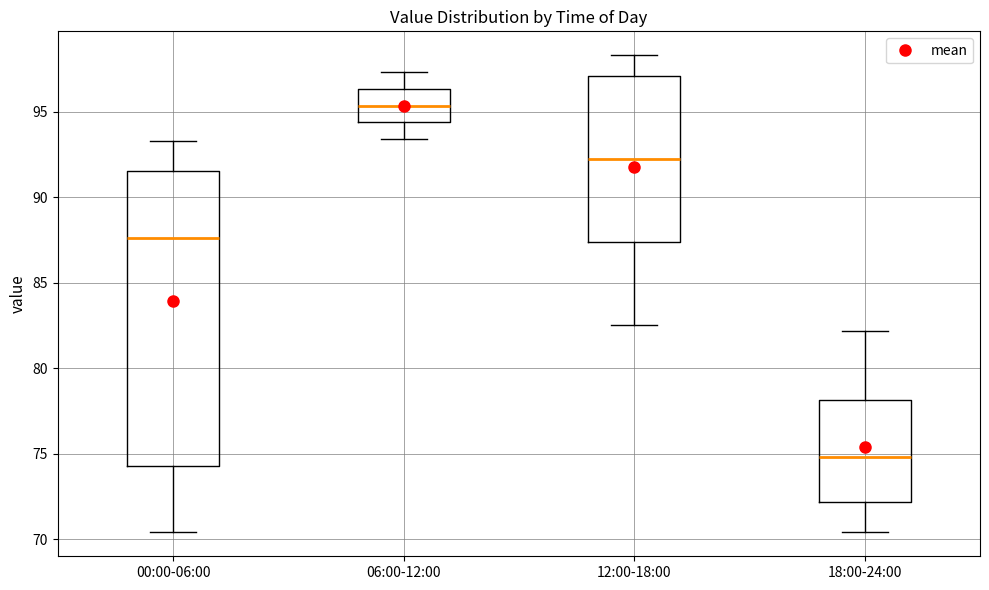

Reading left to right, read every box against the y-axis: the position of its median line, the range the box covers, and the ends of its whiskers. The values are not printed on the chart, so give them approximately, as read against the axis.

00:00-06:00: median 87.5, box 74.5 to 91.5, whiskers 70.5 to 93.5
06:00-12:00: median 95.5, box 94.5 to 96.5, whiskers 93.5 to 97.5
12:00-18:00: median 92.5, box 87.5 to 97.0, whiskers 82.5 to 98.5
18:00-24:00: median 75.0, box 72.0 to 78.0, whiskers 70.5 to 82.0